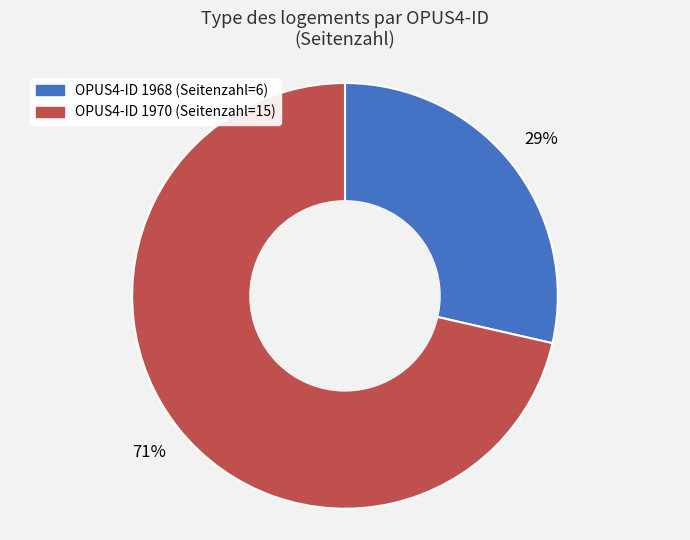

How many segments does this pie chart have?

2